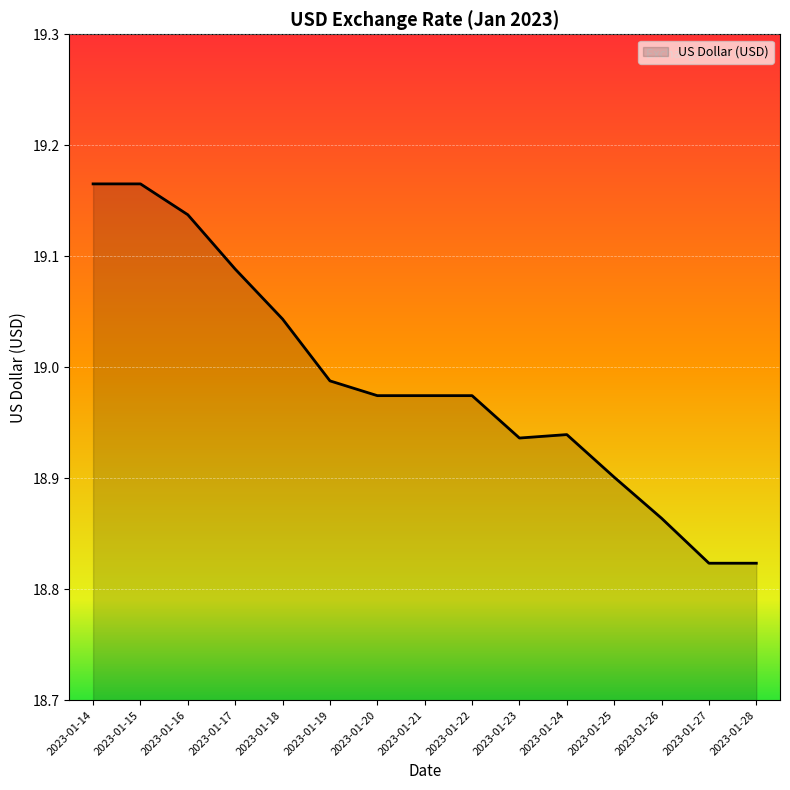

What is the difference between the maximum and minimum values?

0.3